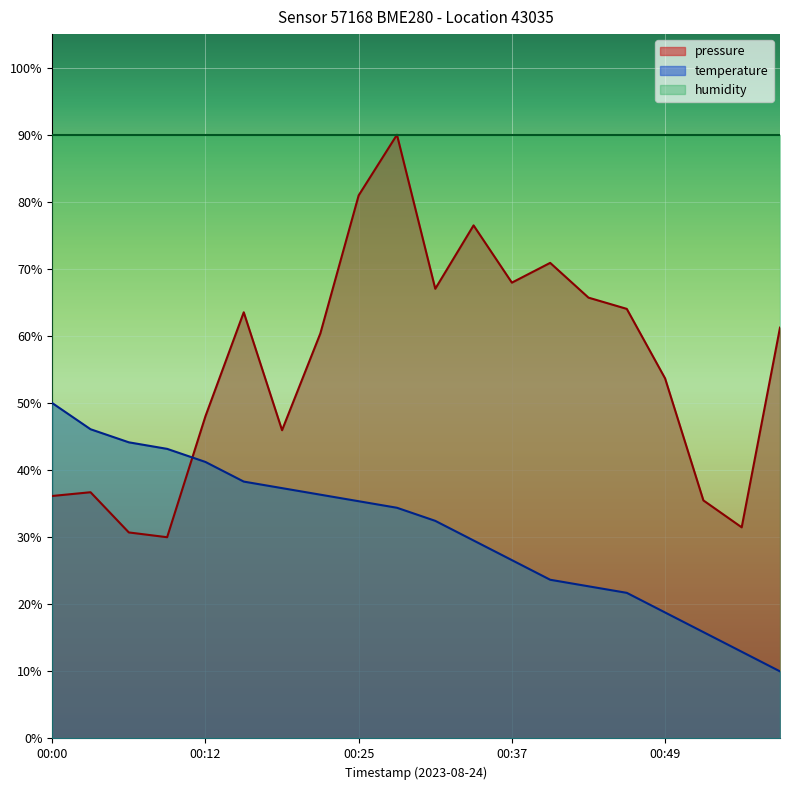

What is the highest value of the pressure series?

90.0